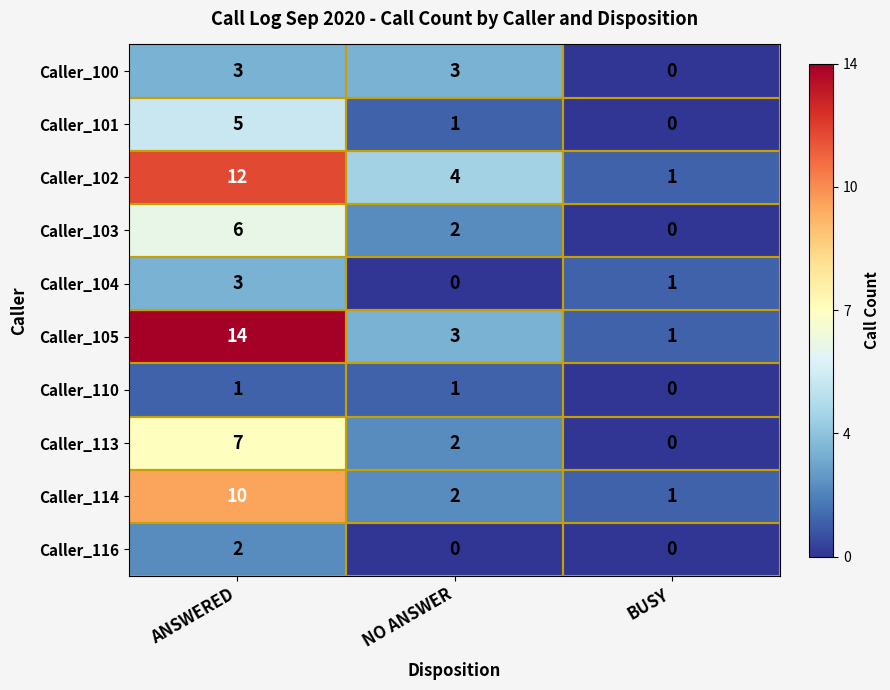

Count the Caller_116 values in the range 0 to 2.

3